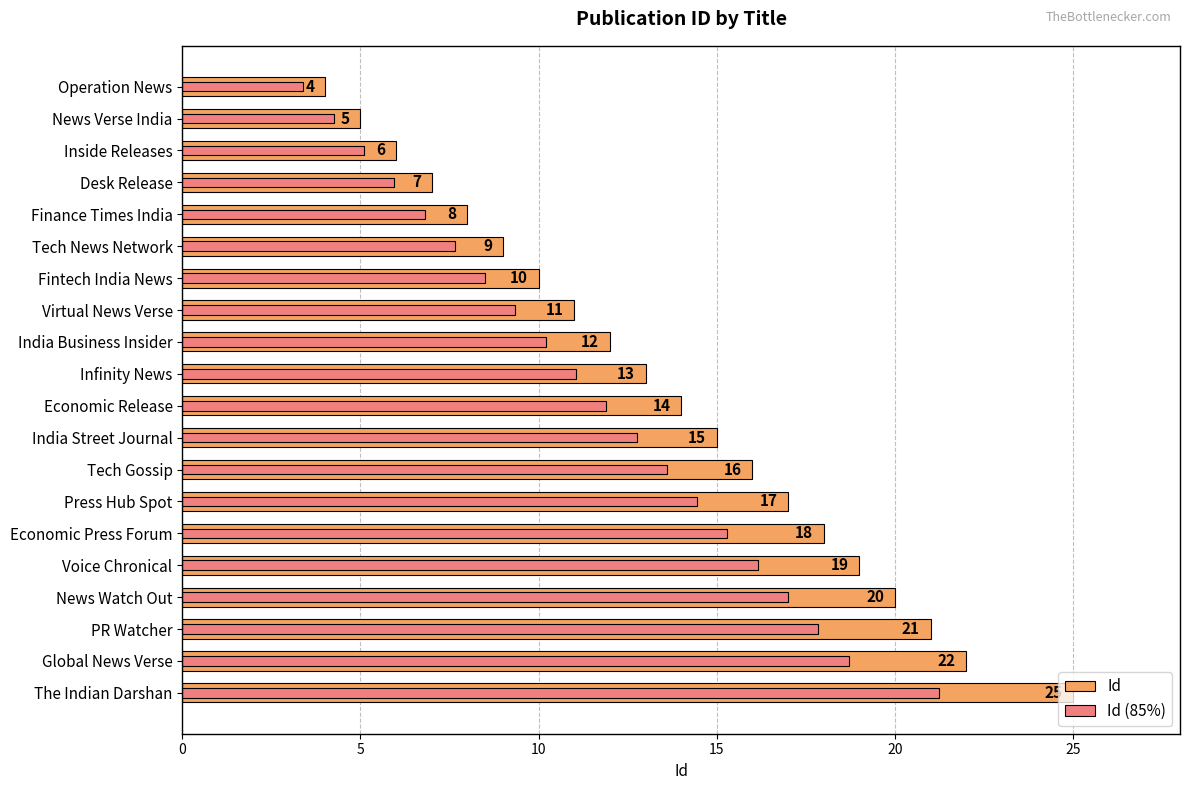

What is the difference between the maximum and minimum values in the Id (85%) series?

17.9